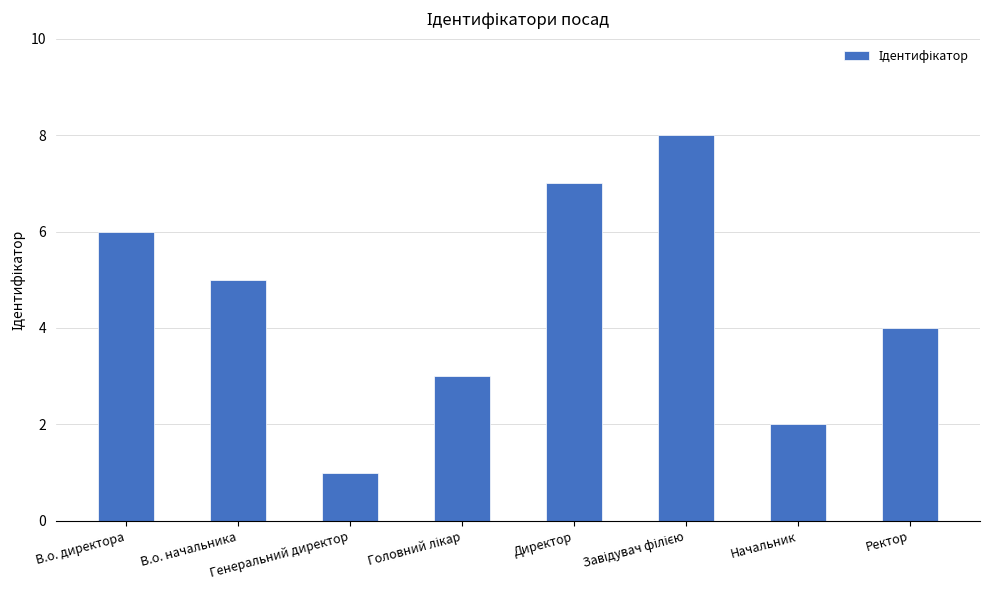

How many bars are there in total?

8